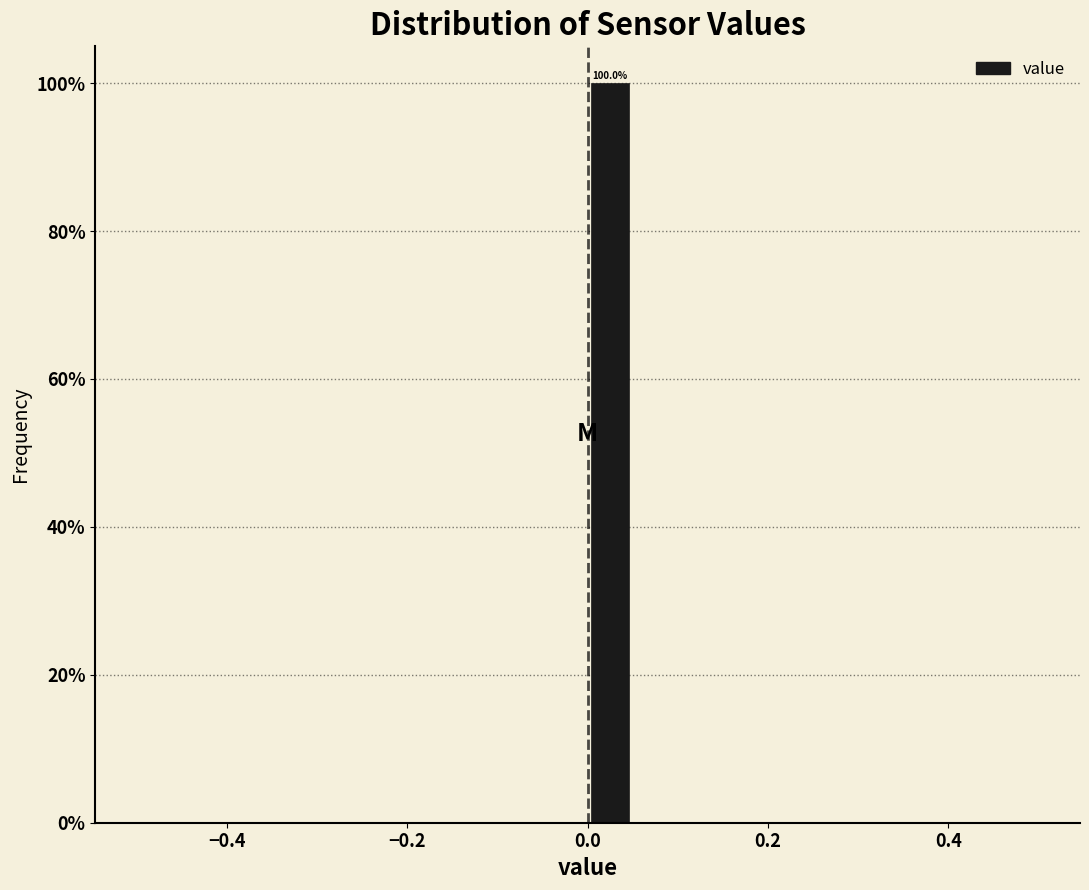

Read against the x-axis, roughly where is the centre of the tallest bar?

0.02